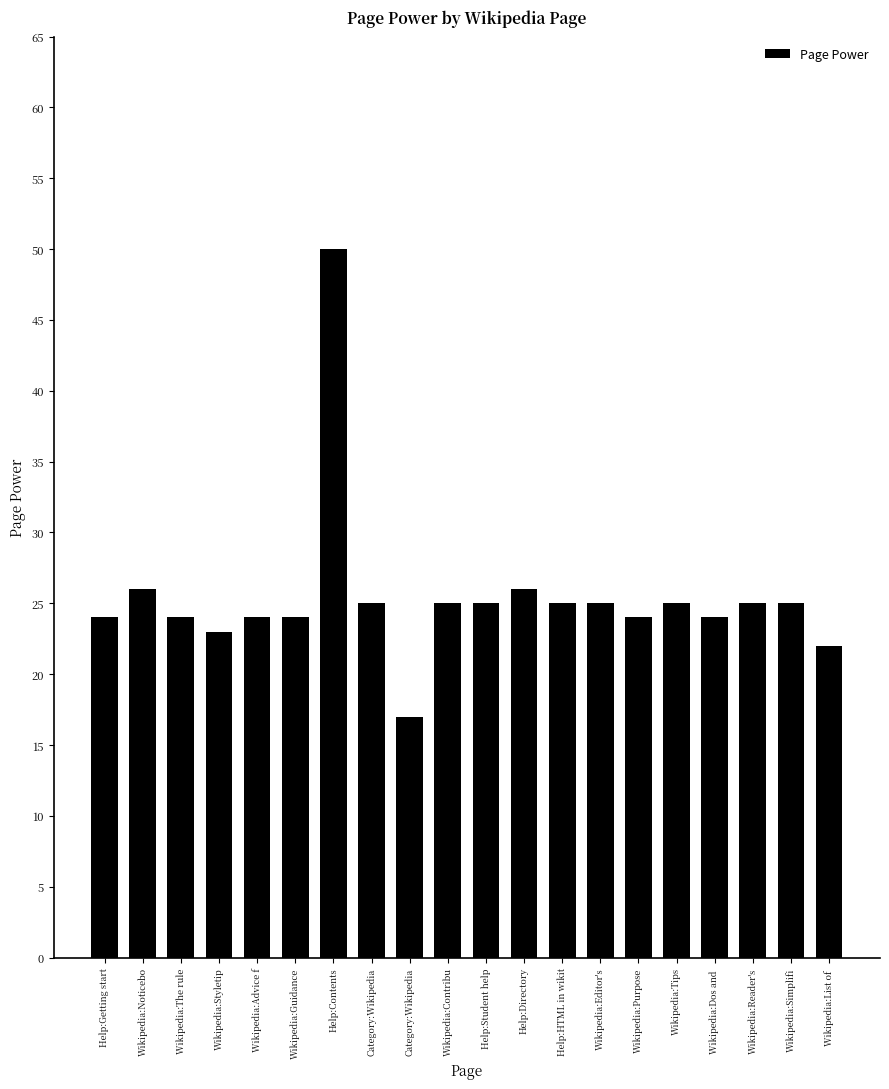

How many categories are shown in the chart?

20